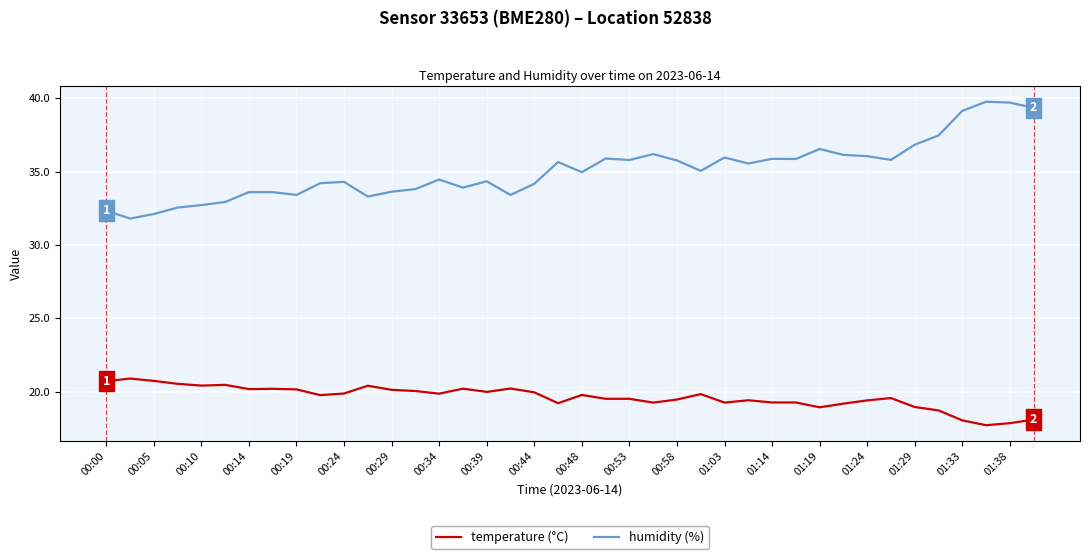

True or false: humidity (%) and temperature (°C) cross at least once.

False